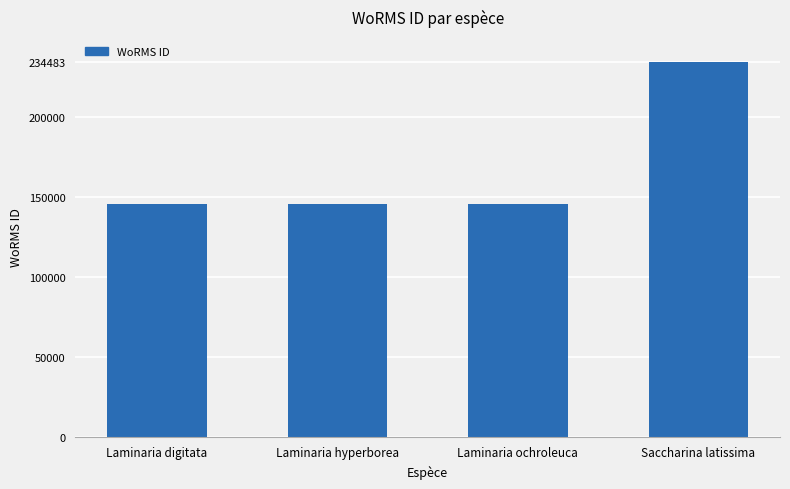

The chart shows a value of 145728 at Laminaria ochroleuca. True or false?

True